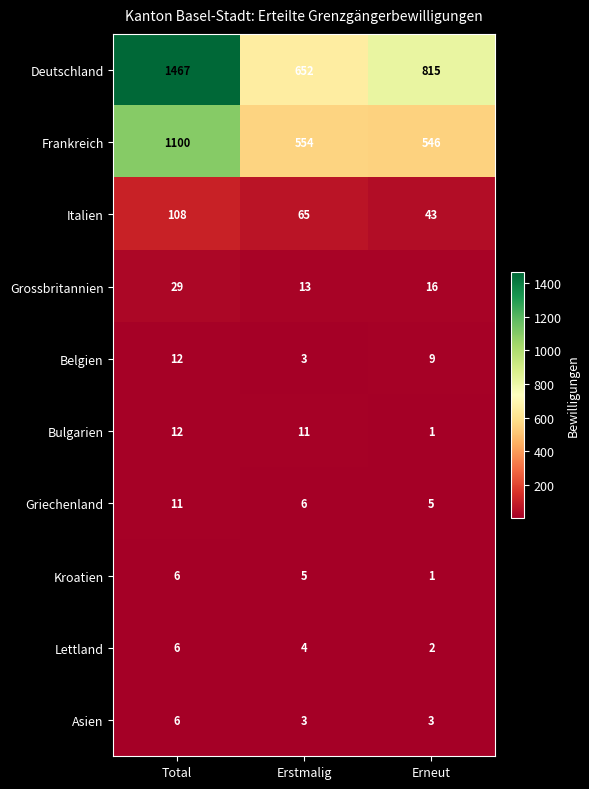

What is the spread (max minus min) of values at Erstmalig?

649